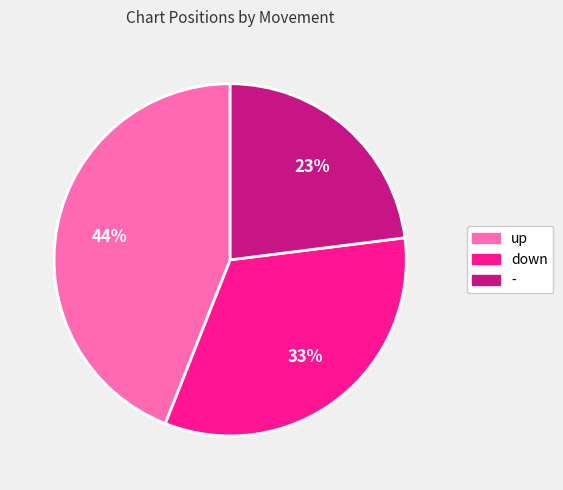

Does up represent more than half of the total?

No